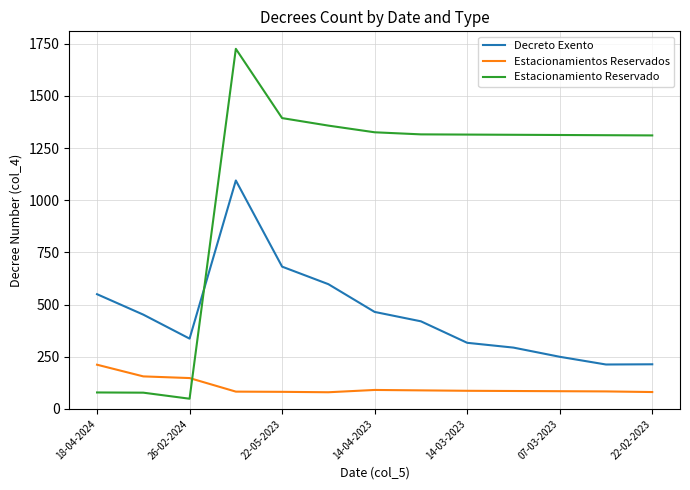

Which series ends up on top after the final intersection of Estacionamiento Reservado and Decreto Exento?

Estacionamiento Reservado